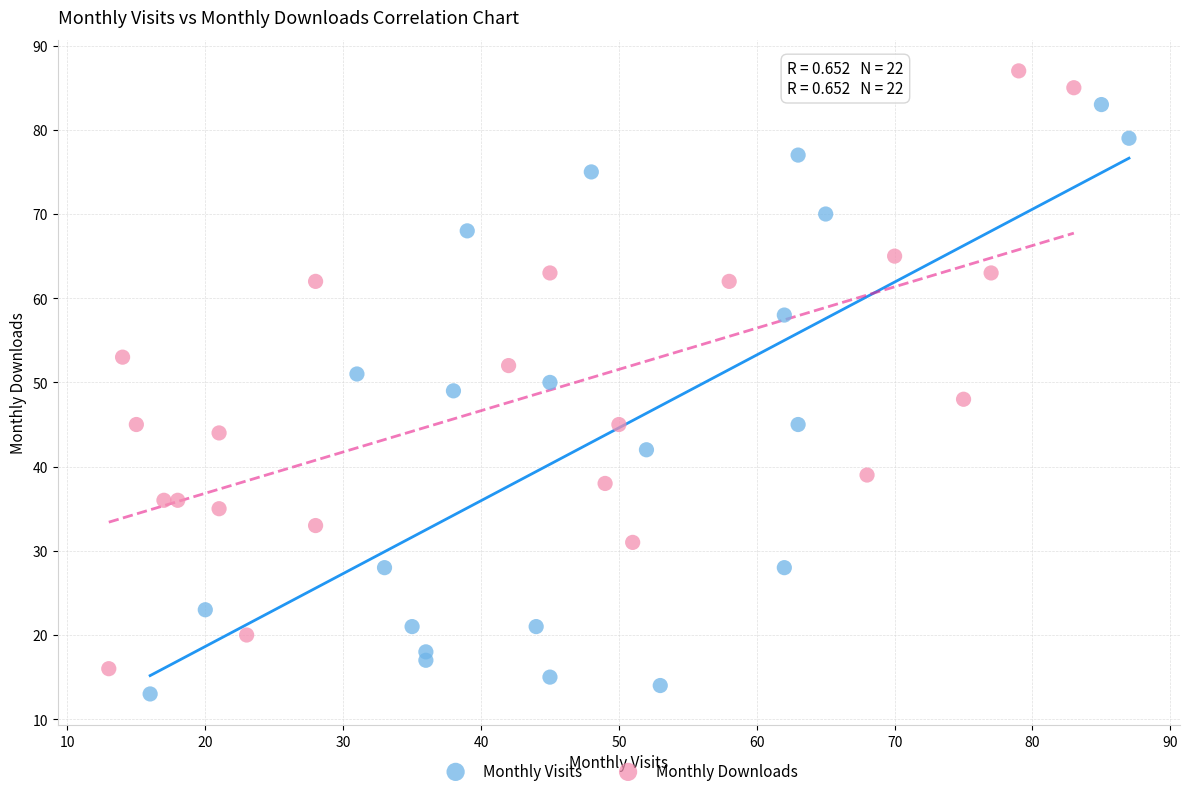

Which series contains the lowest Y value?

Monthly Visits